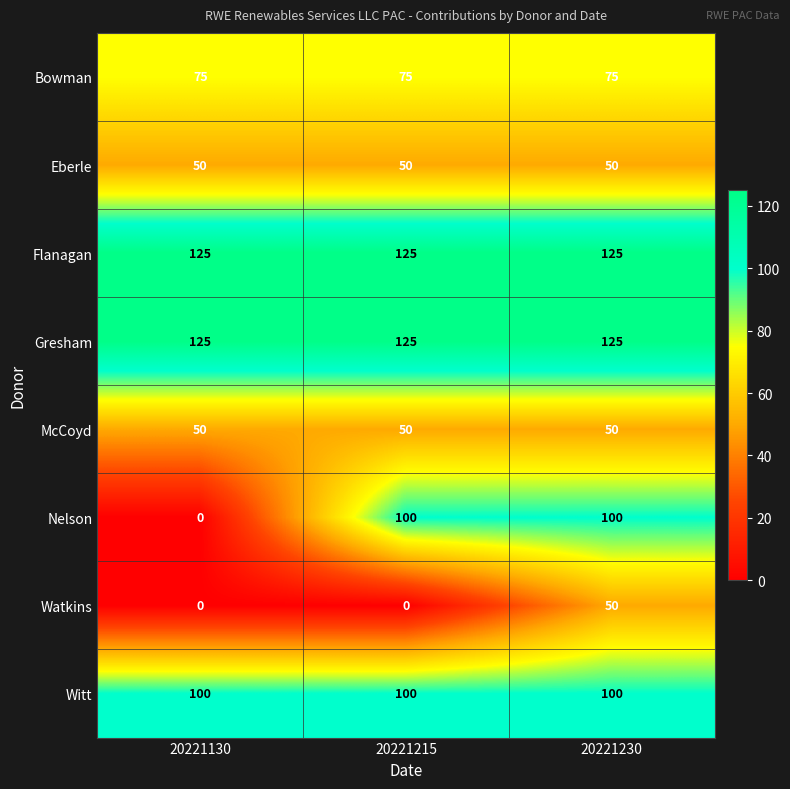

At how many categories does at least one series exceed 63?

3